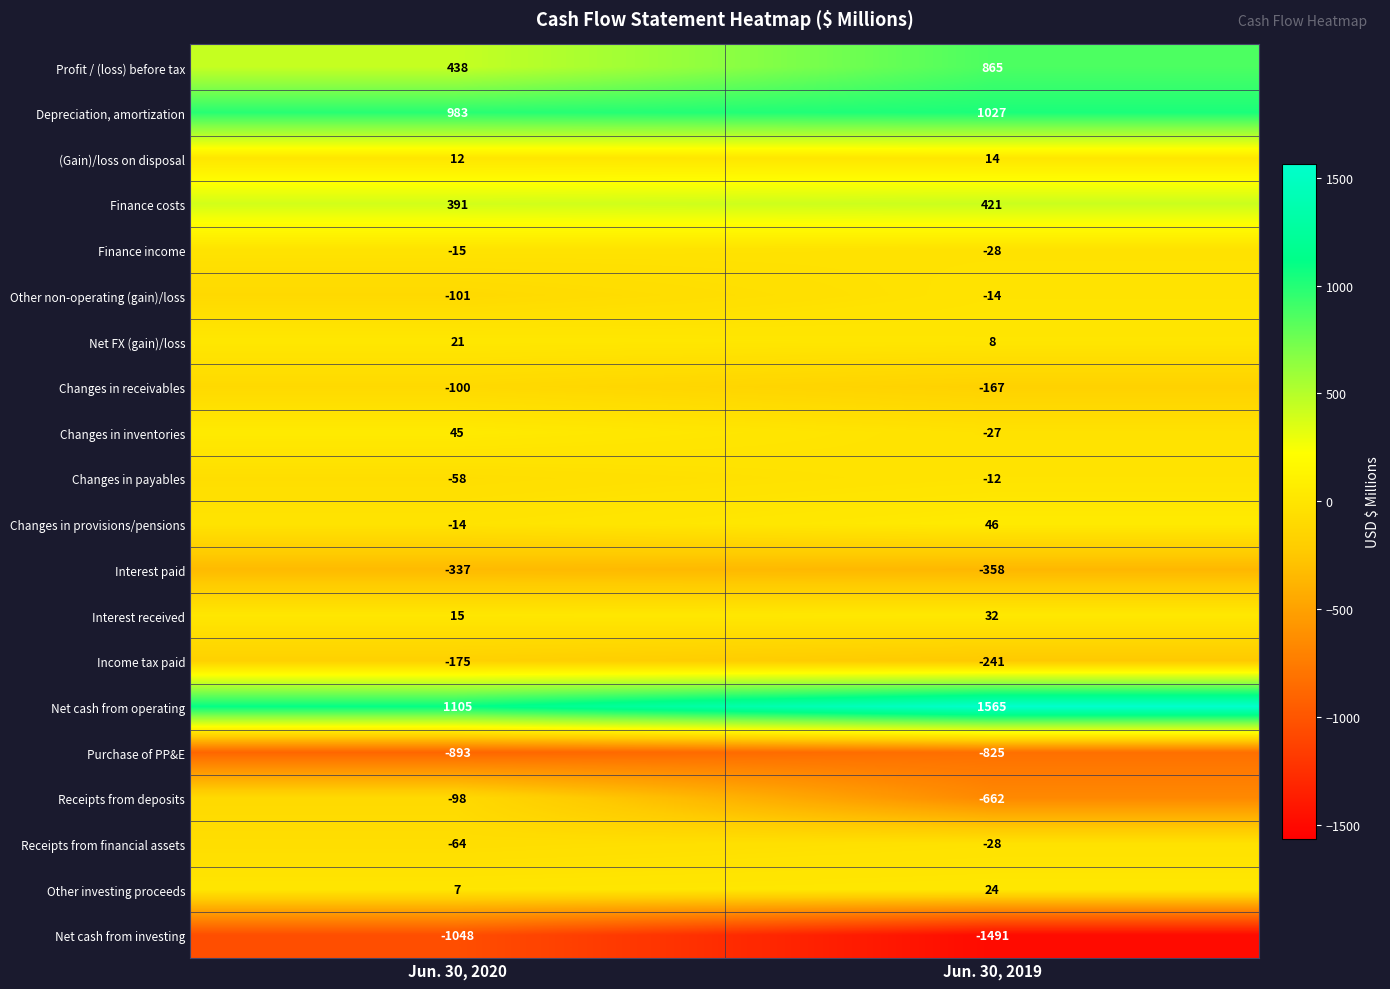

Rank the series at Jun. 30, 2020 from lowest to highest value.

Net cash from investing, Purchase of PP&E, Interest paid, Income tax paid, Other non-operating (gain)/loss, Changes in receivables, Receipts from deposits, Receipts from financial assets, Changes in payables, Finance income, Changes in provisions/pensions, Other investing proceeds, (Gain)/loss on disposal, Interest received, Net FX (gain)/loss, Changes in inventories, Finance costs, Profit / (loss) before tax, Depreciation, amortization, Net cash from operating